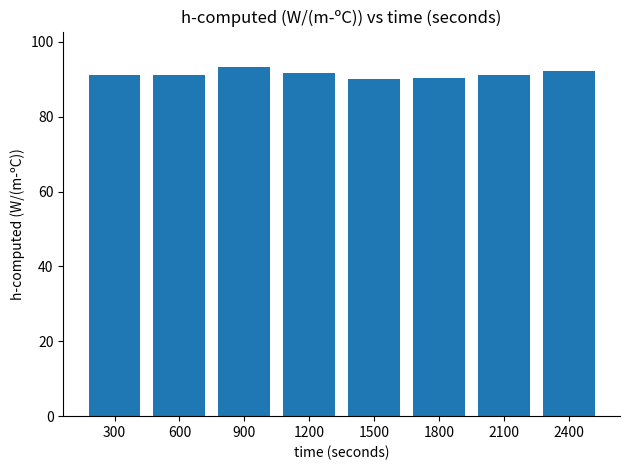

What is the value of the 4th bar from the left?

91.7